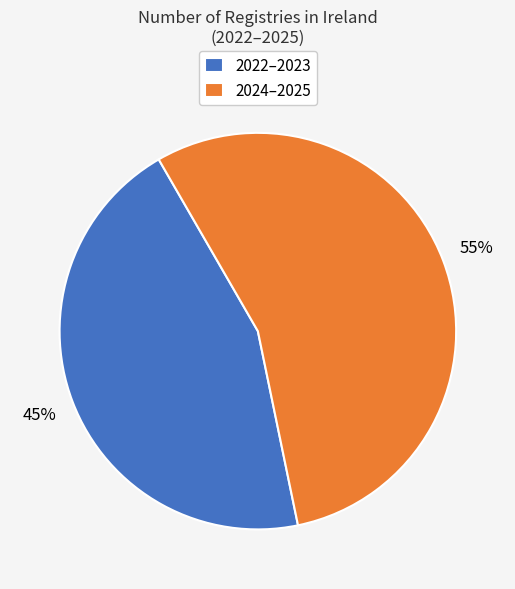

Does 2022–2023 represent more than half of the total?

No